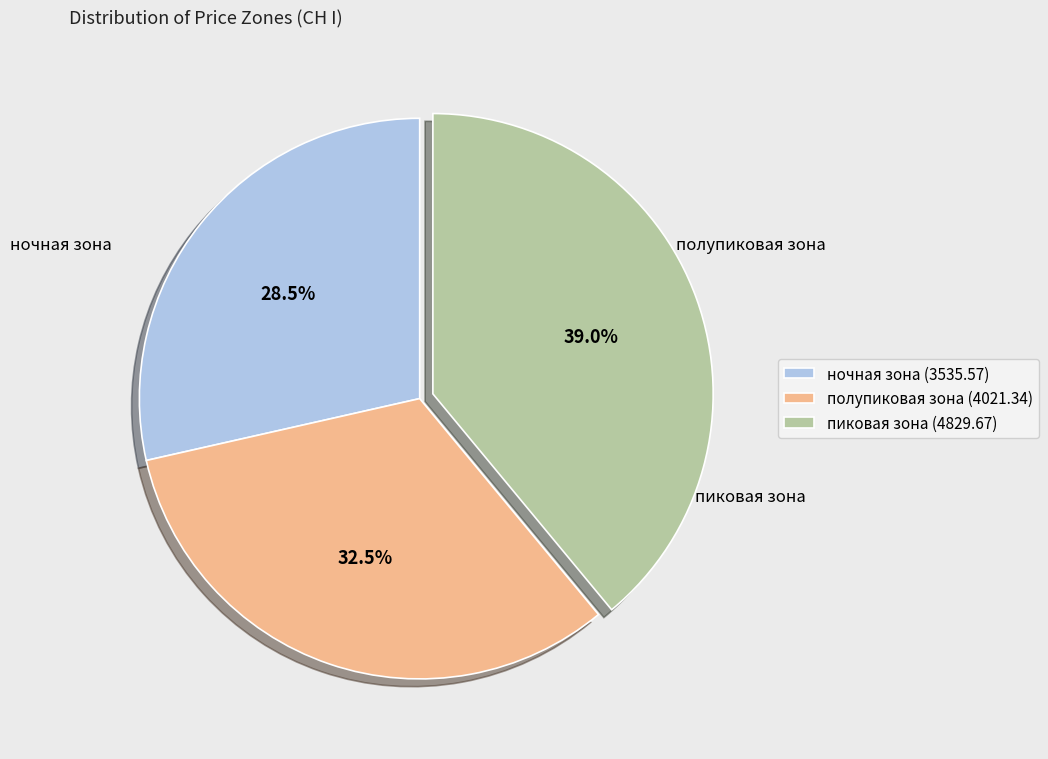

How much of the chart is everything except полупиковая зона?

67.5%